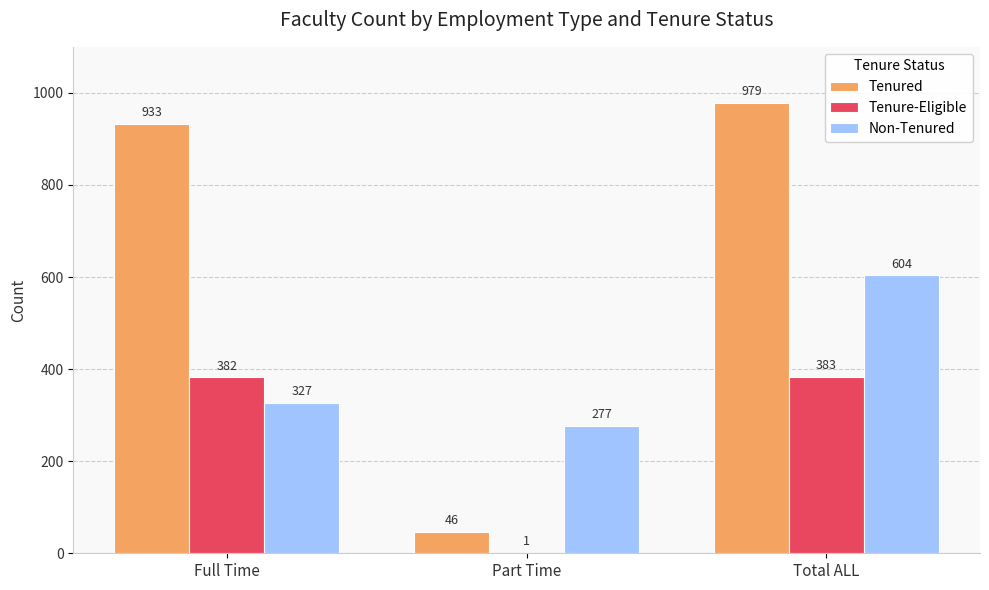

Does the chart contain stacked bars?

No